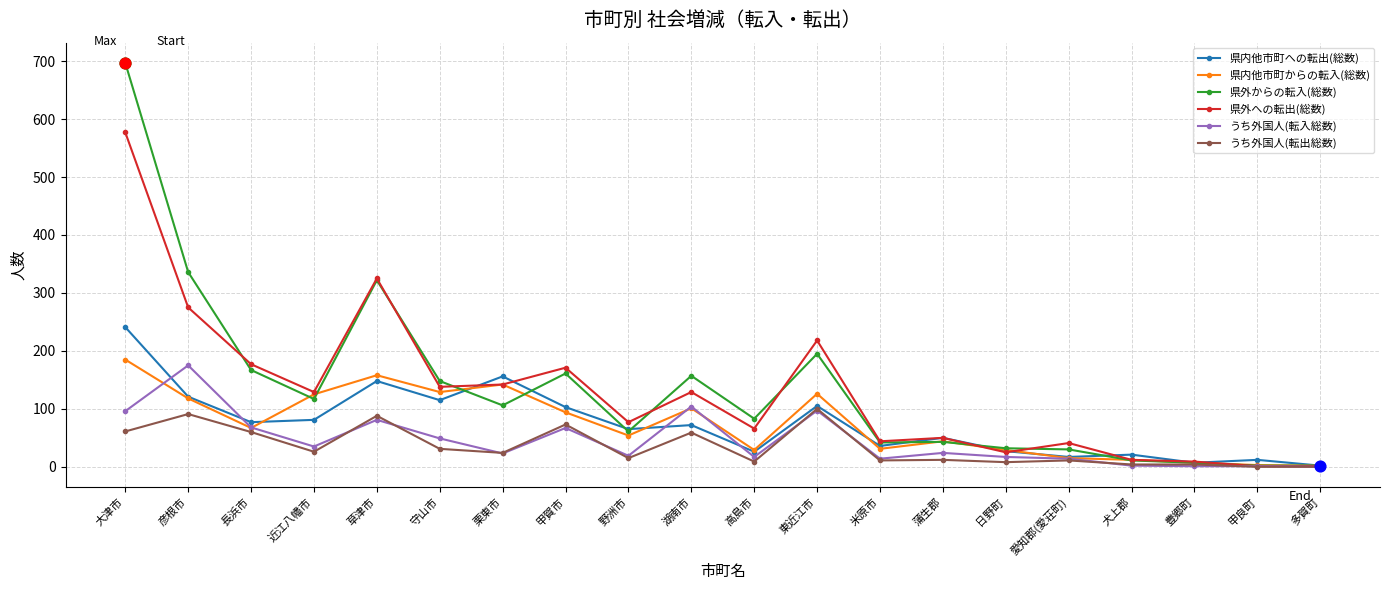

What are all the series names shown in the legend?

県内他市町への転出(総数), 県内他市町からの転入(総数), 県外からの転入(総数), 県外への転出(総数), うち外国人(転入総数), うち外国人(転出総数)